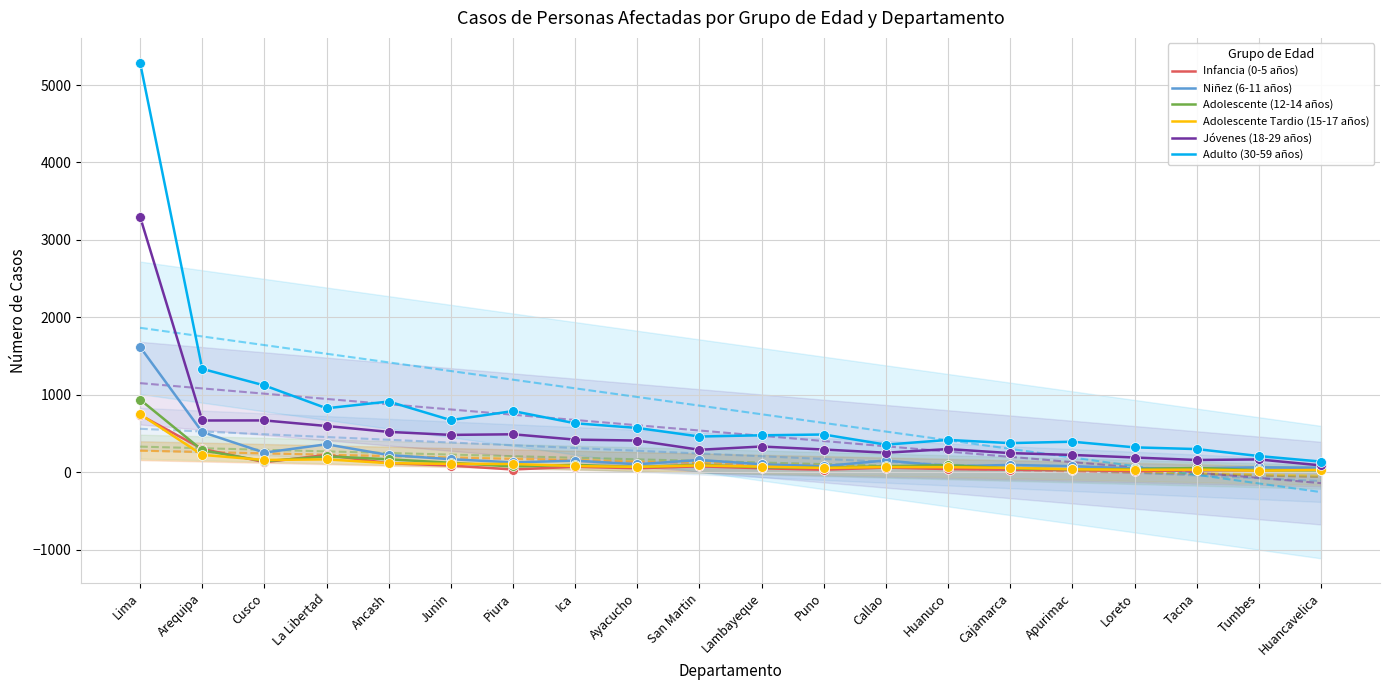

Which series has the widest spread of Y values?

Adulto (30-59 años)